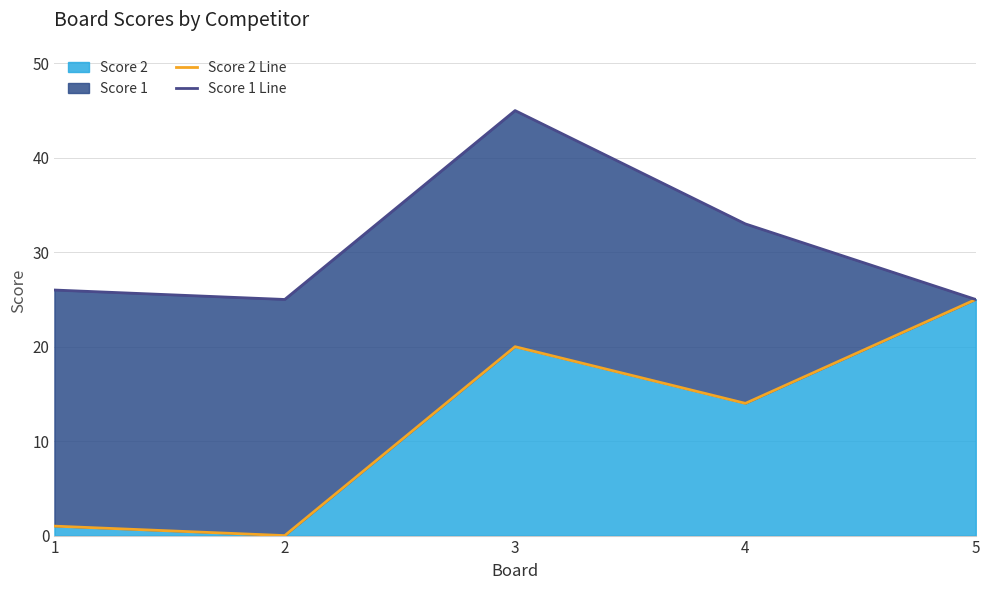

Reading left to right, transcribe all the data shown in this chart.

Score 2 Line: 1	0	20	14	25
Score 1 Line: 26	25	45	33	25